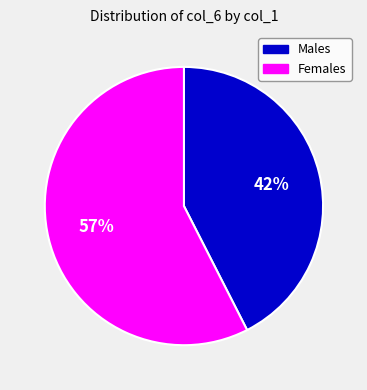

Which slice is the largest?

Females